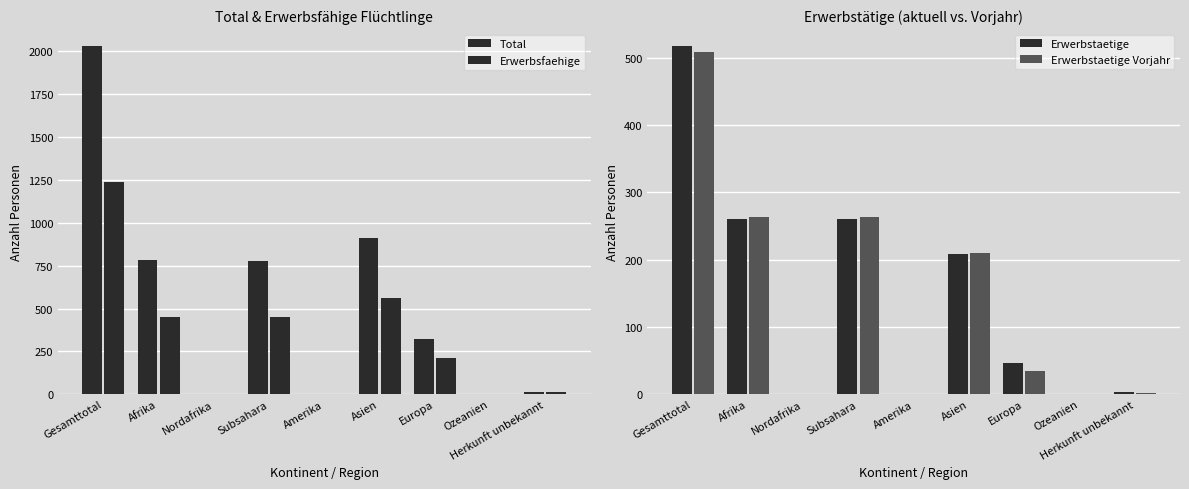

True or false: Erwerbstaetige has a value of 517 at Gesamttotal.

True